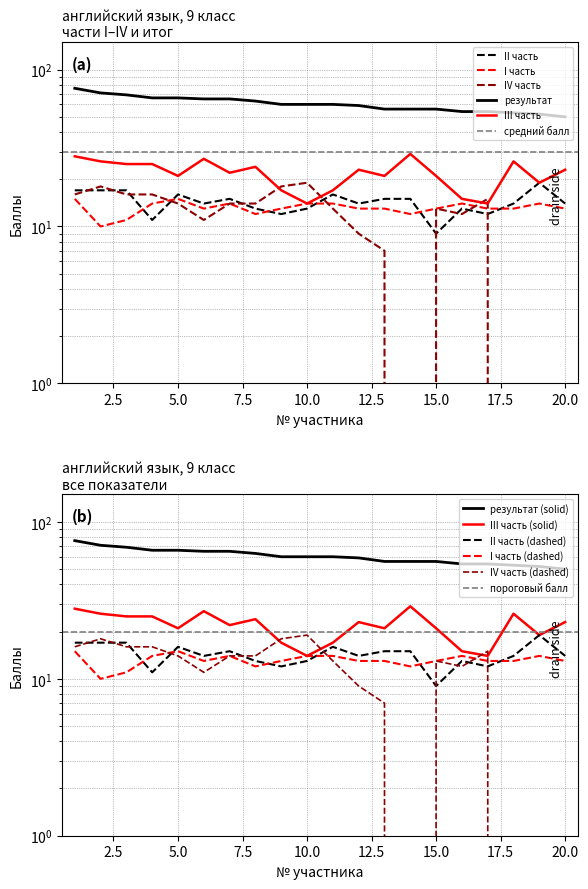

At how many categories does at least one series exceed 23?

20